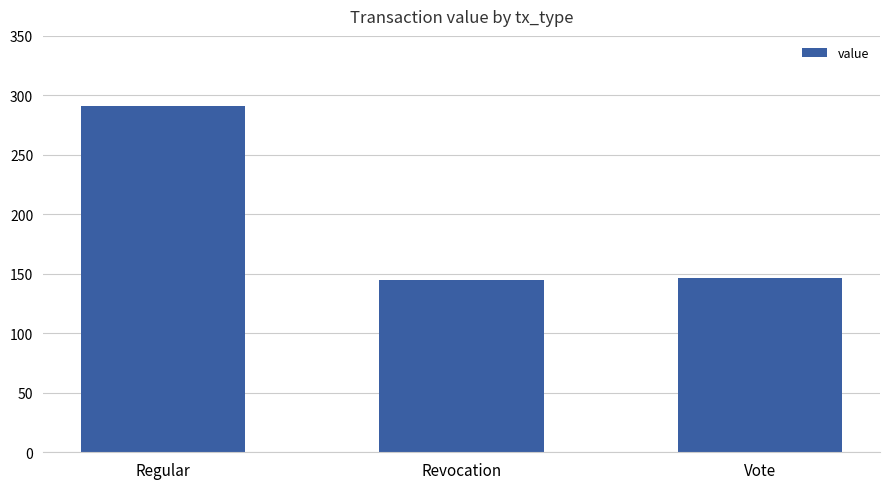

What is the approximate value at Vote?

146.6